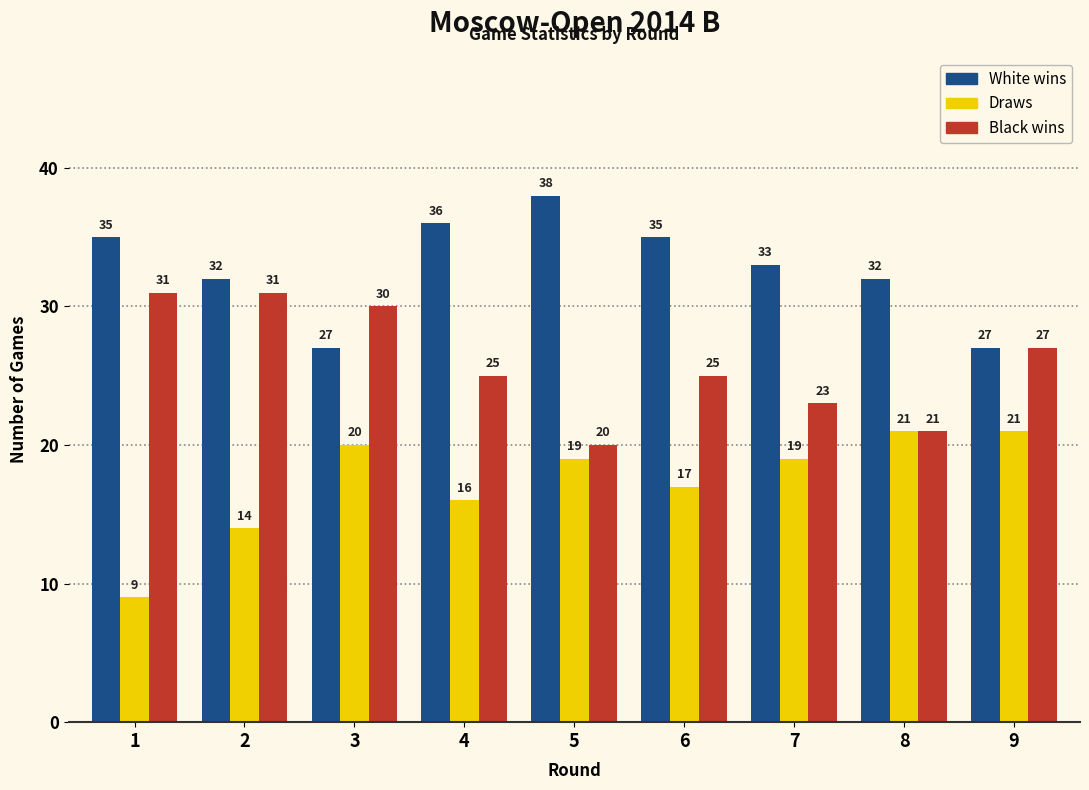

At 5, list the series in order from largest to smallest.

White wins, Black wins, Draws